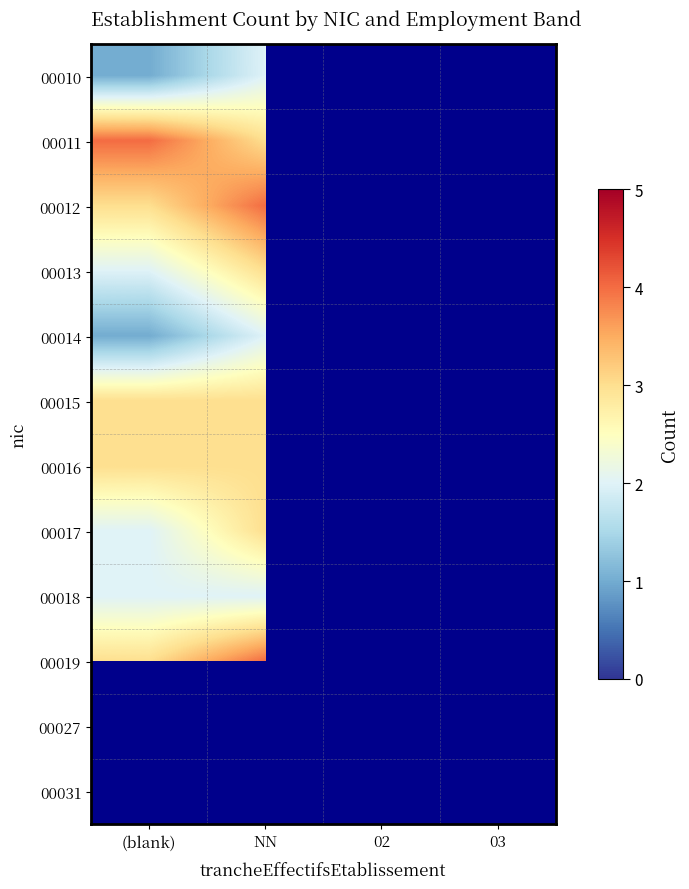

Where is 00012 nearest to the value 3?

(blank)